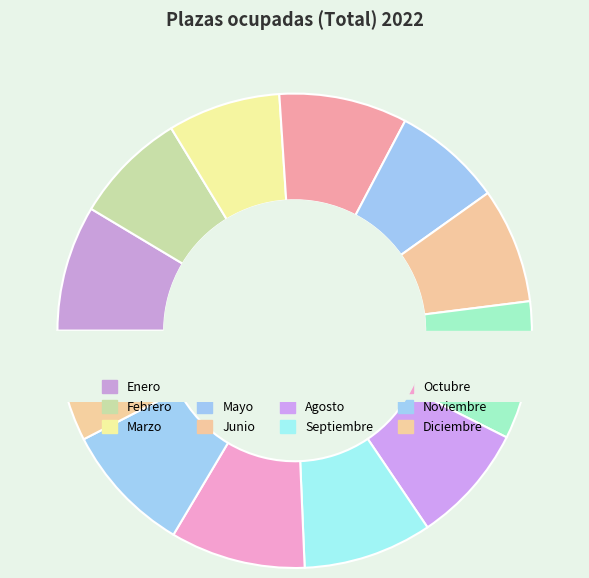

True or false: Mayo accounts for 7% of the total.

True